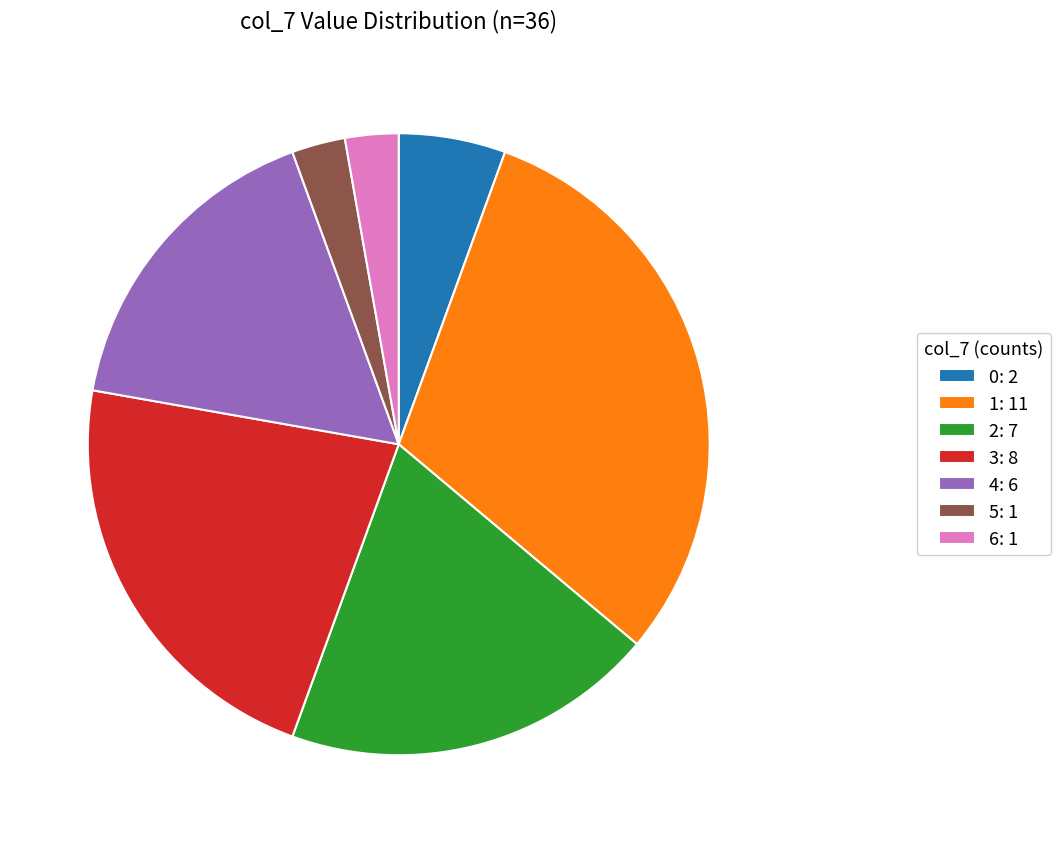

Do 1: 11 and 4: 6 together represent more than half of the pie?

No